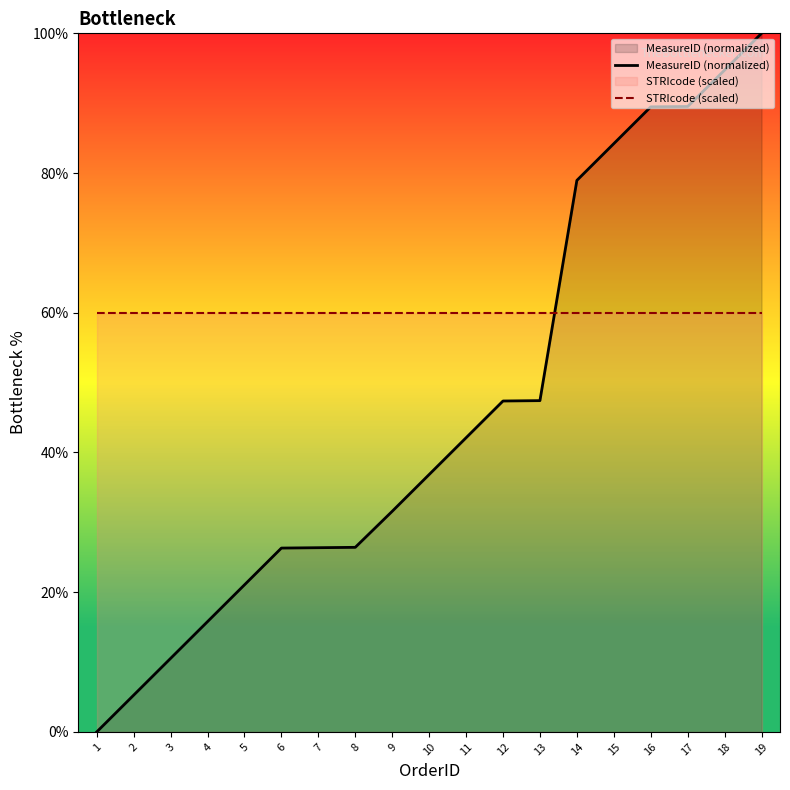

Which category has the highest value in the MeasureID (normalized) series?

19